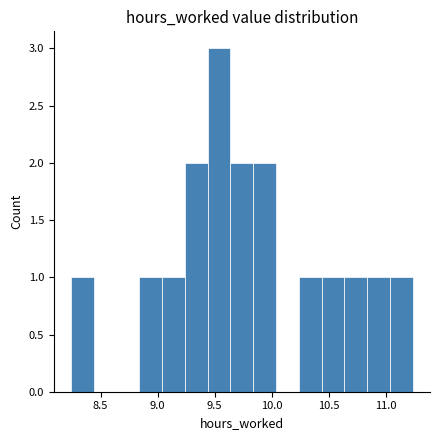

Reading left to right, transcribe this chart: for each bar, give the range it covers on the x-axis and its height. Neither the bar edges nor the heights are printed on the chart, so give them approximately, as read against the axes.

8.24 to 8.44: 1
8.44 to 8.64: 0
8.64 to 8.84: 0
8.84 to 9.04: 1
9.04 to 9.24: 1
9.24 to 9.44: 2
9.44 to 9.64: 3
9.64 to 9.84: 2
9.84 to 10.04: 2
10.04 to 10.24: 0
10.24 to 10.44: 1
10.44 to 10.64: 1
10.64 to 10.84: 1
10.84 to 11.04: 1
11.04 to 11.24: 1